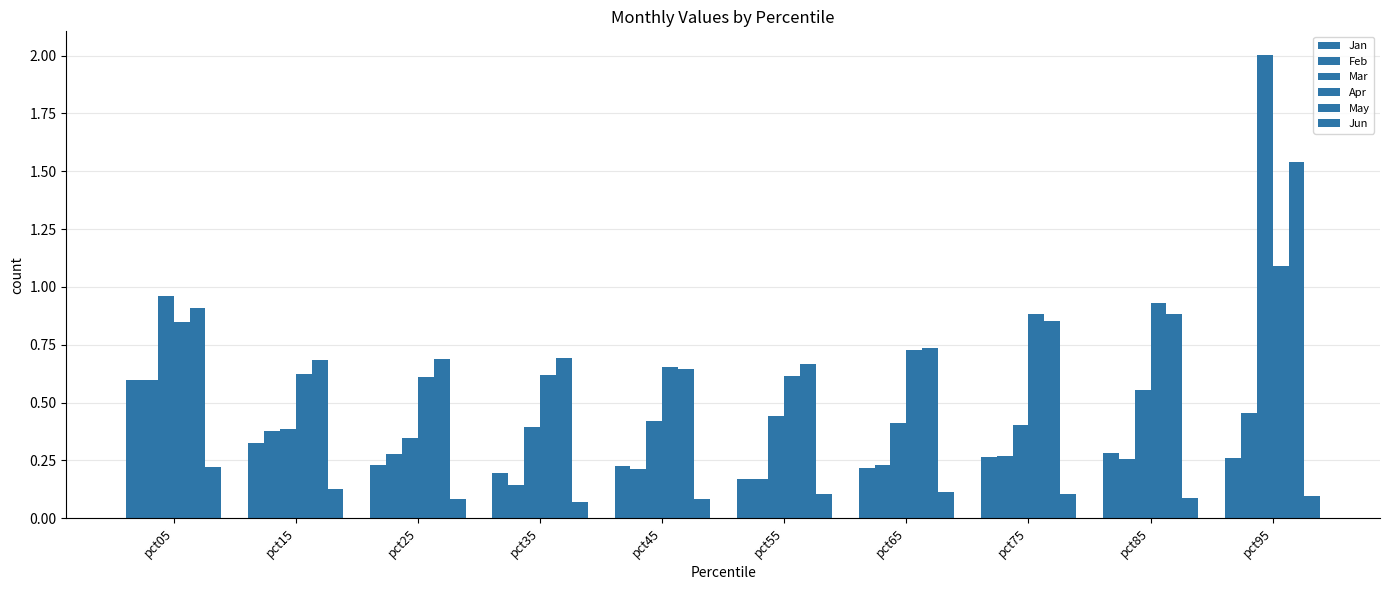

How many bars are there in each group?

6